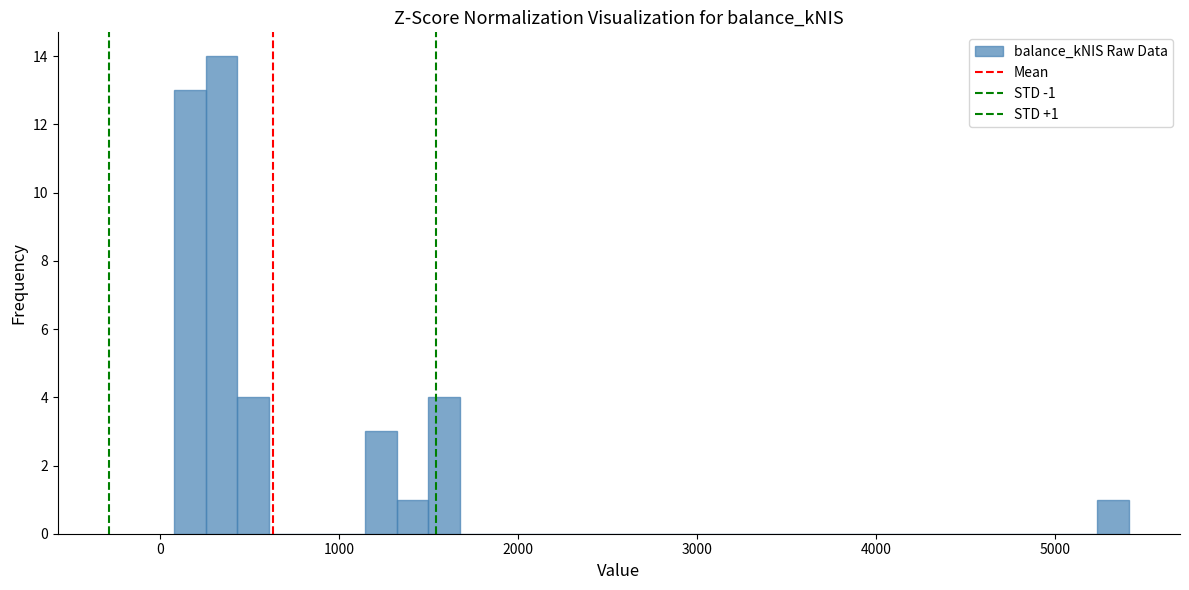

Around what value on the x-axis is the tallest bar? Give the approximate position of its centre, as read against the axis.

300